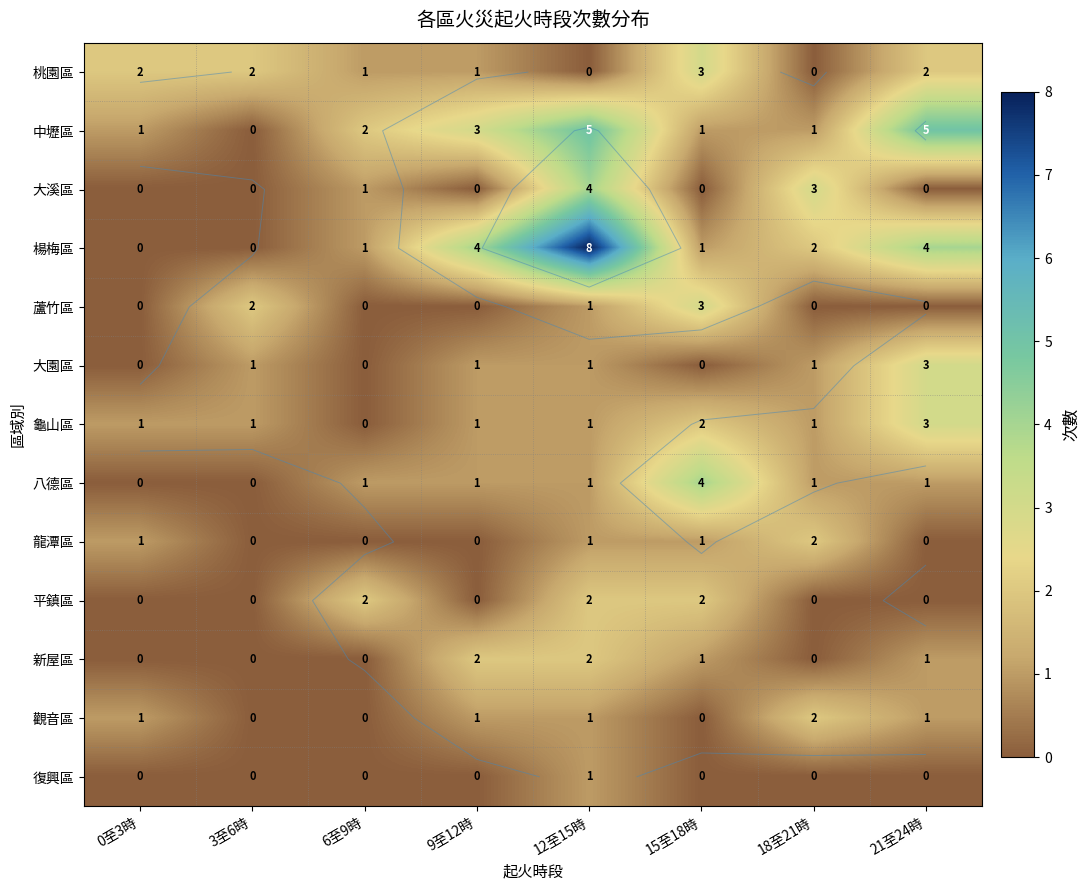

At which category is the sum across all series the highest?

12至15時